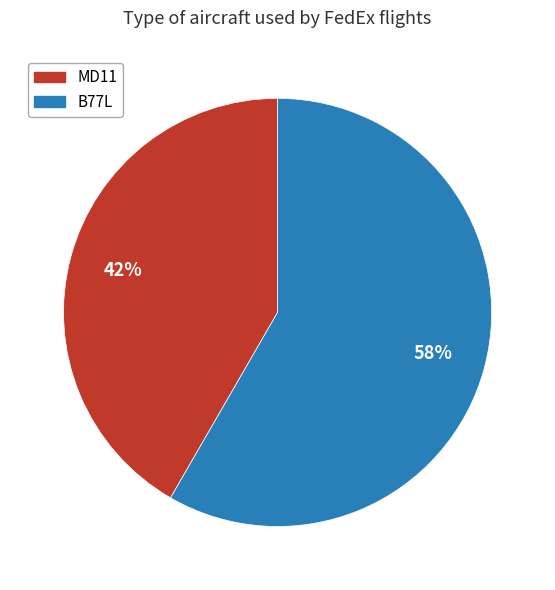

To the nearest percent, what is the average slice percentage?

50%